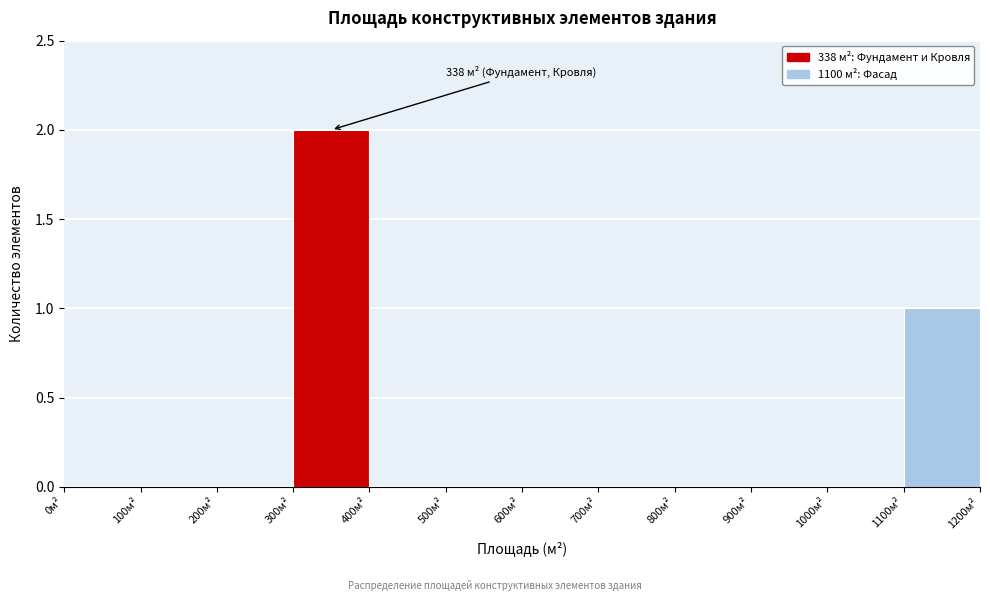

Over which range of the x-axis is the bar tallest?

300 to 400